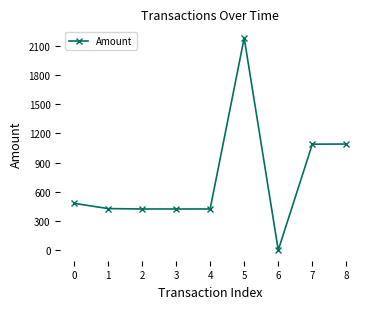

At which category does the chart reach its minimum across all series?

6